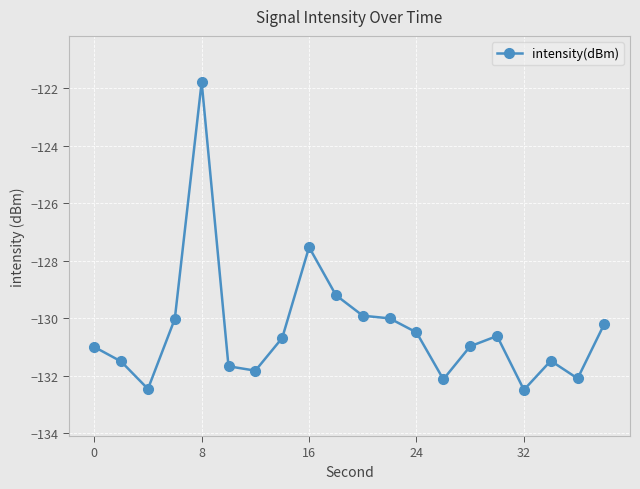

What is the difference between the maximum and second lowest values?

10.7